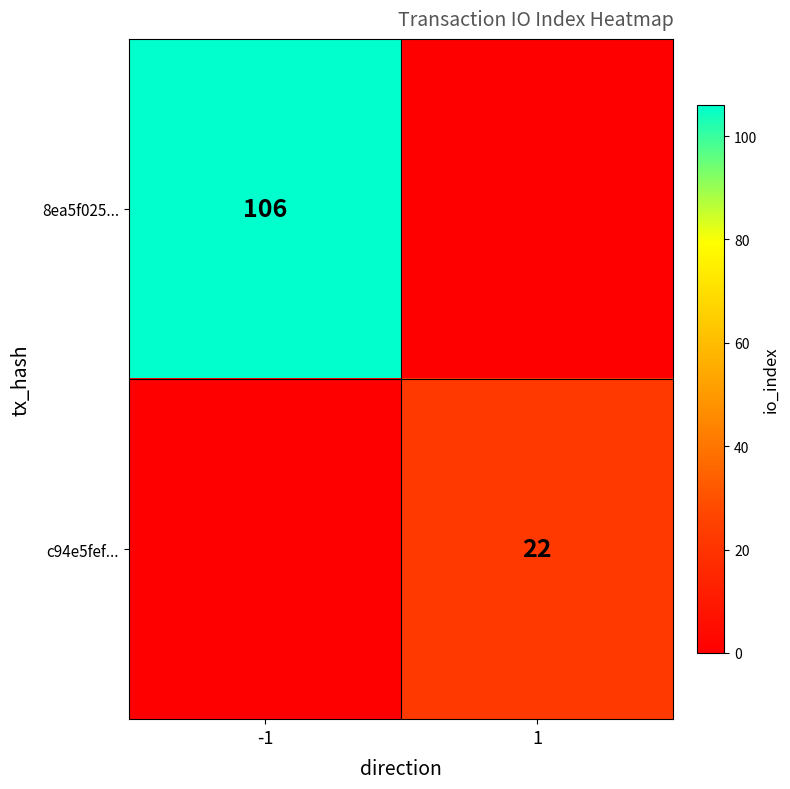

The value of 8ea5f025... at -1 is 22. True or false?

False